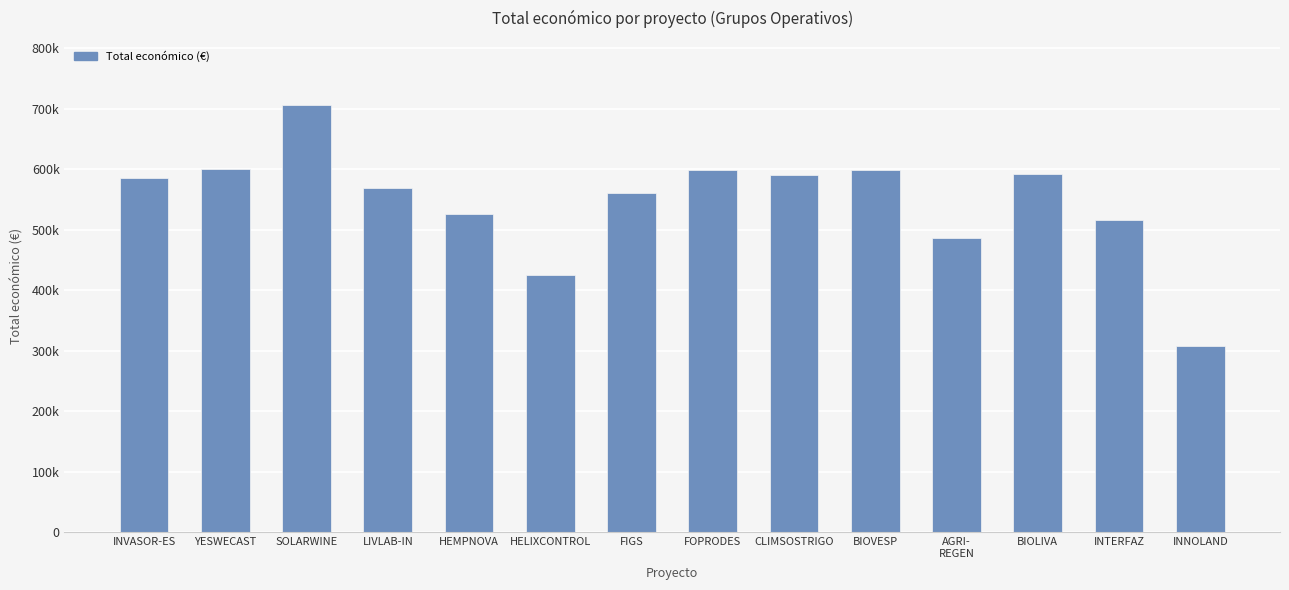

What is the value of the 4th bar from the left?

569416